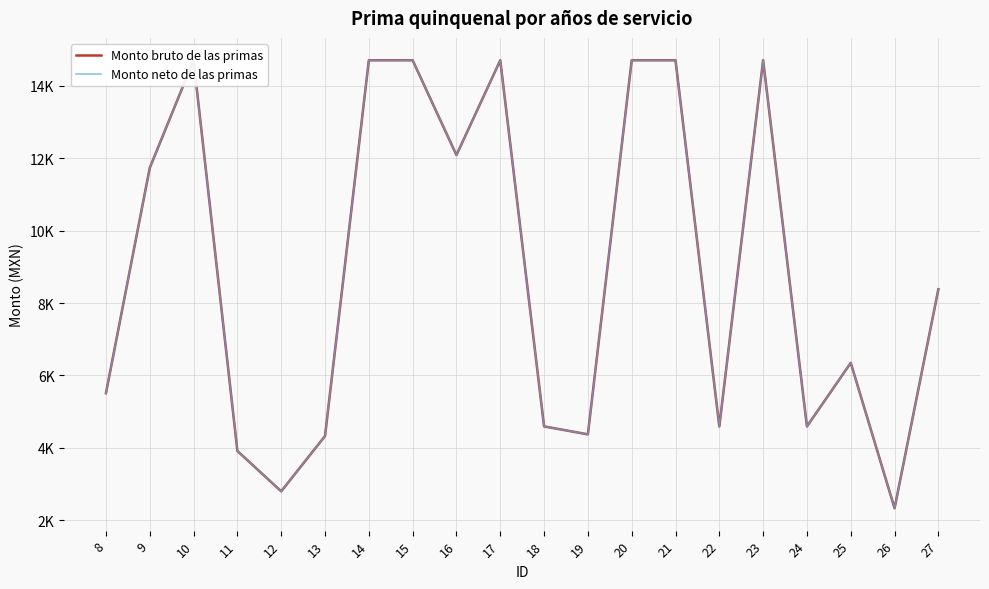

What value does the Monto bruto de las primas series have at 15?

14704.1